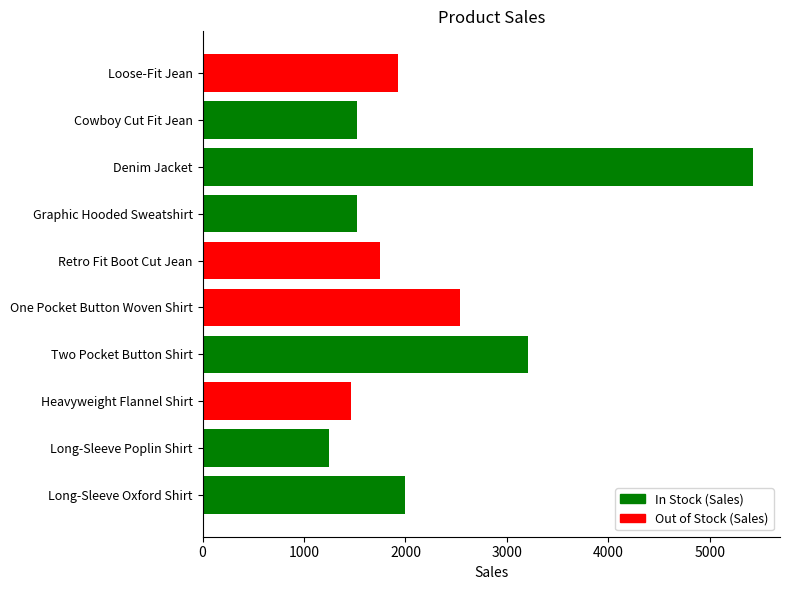

What is the minimum value shown in the chart?

1245